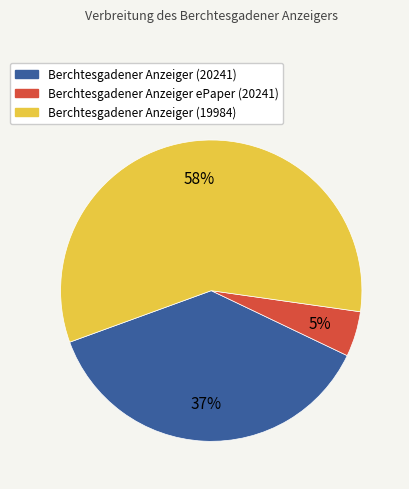

What is the largest slice in the pie chart?

Berchtesgadener Anzeiger (19984)